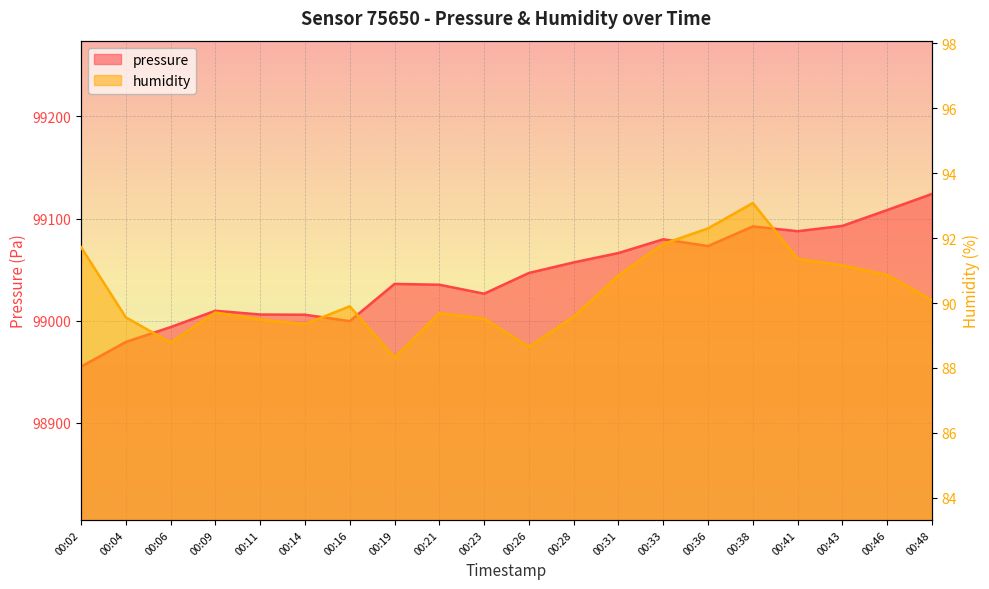

True or false: humidity has a value of 140.6 at 00:21.

False